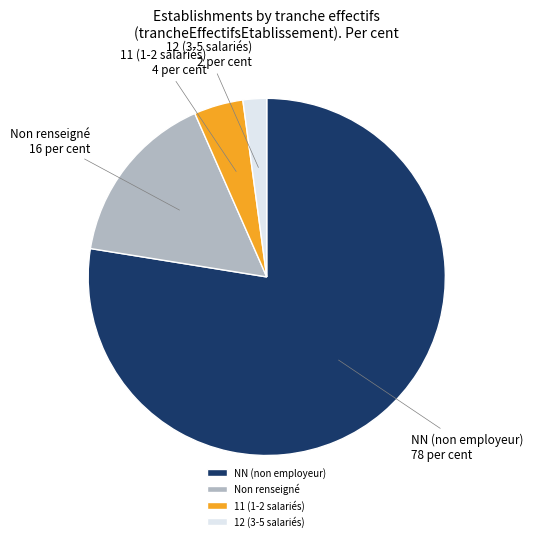

Rank the categories by value from lowest to highest.

12 (3-5 salariés), 11 (1-2 salariés), Non renseigné, NN (non employeur)